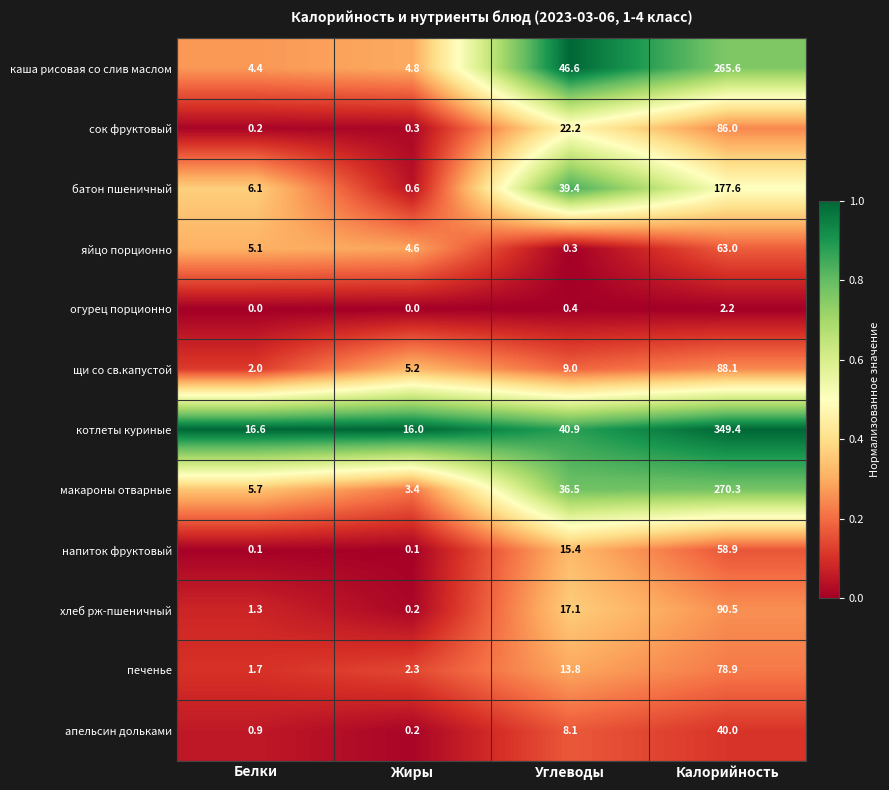

Is it true that котлеты куриные equals 40.9 at Углеводы?

True